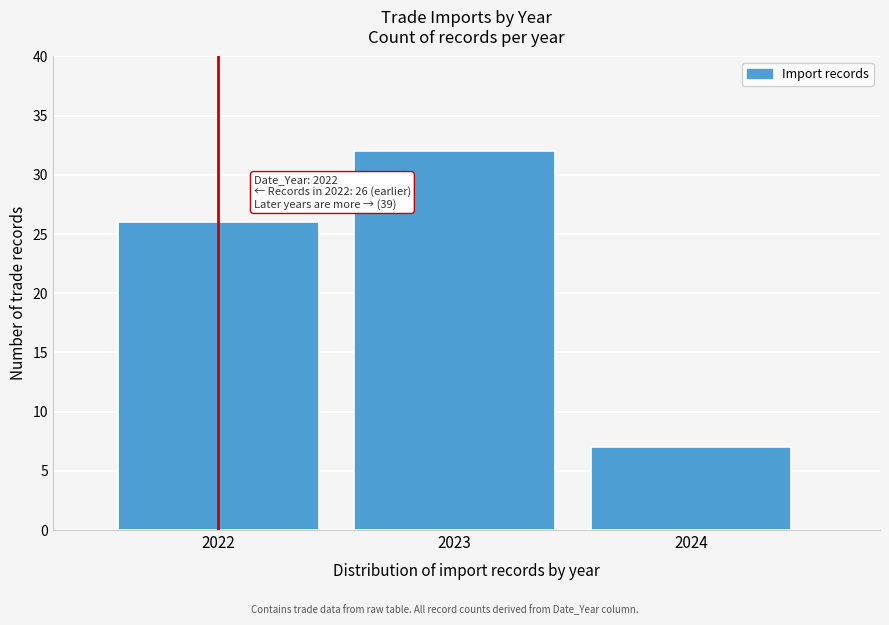

Reading left to right, what are all the values shown in this chart?

26	32	7